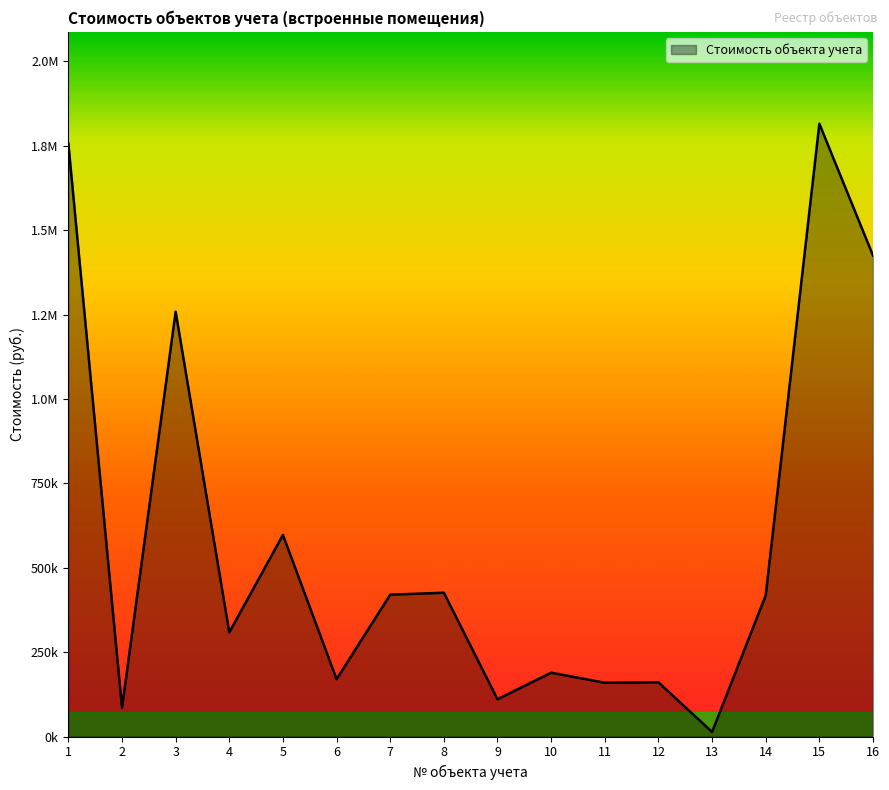

What is the ratio of the value at 16 to the value at 6?

8.4